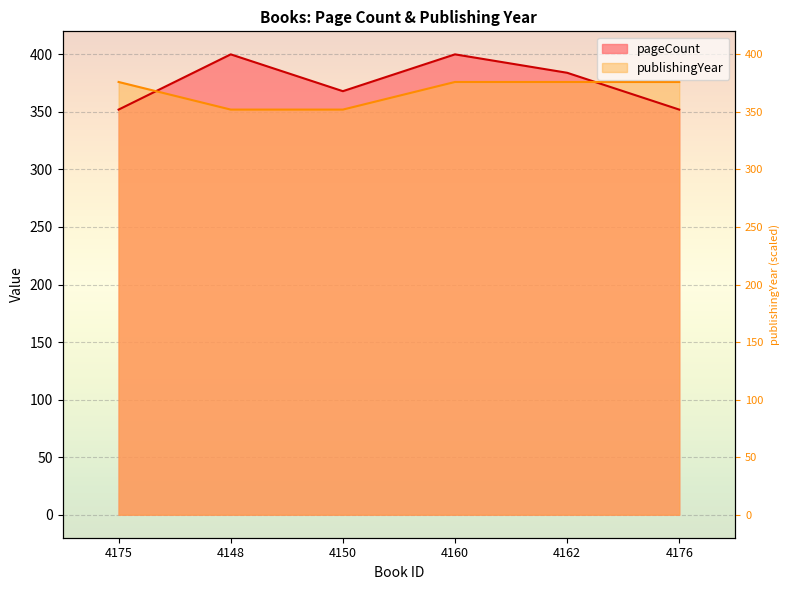

Which series has the widest spread of values?

pageCount